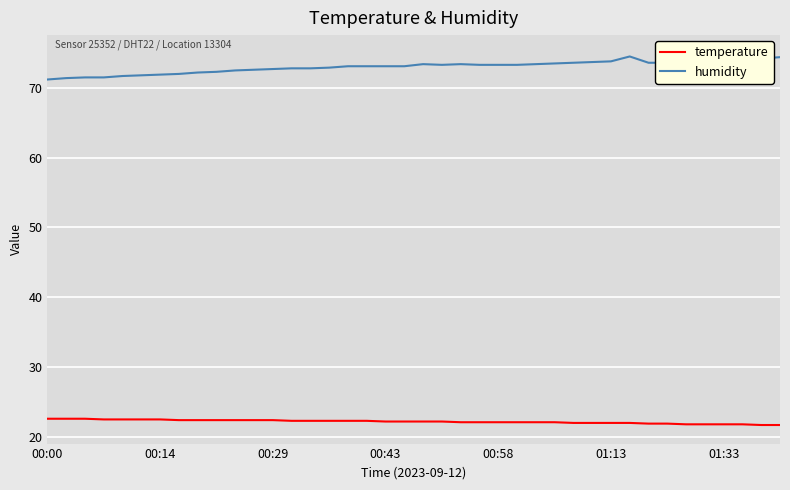

True or false: humidity and temperature intersect in this chart.

False